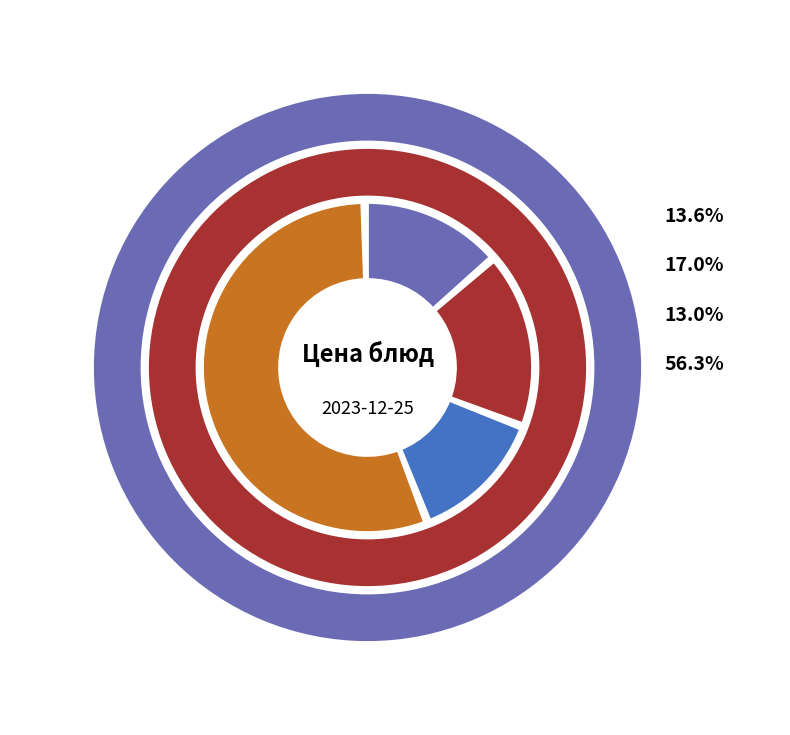

Which category has the smallest portion of the pie?

чай с сахаром